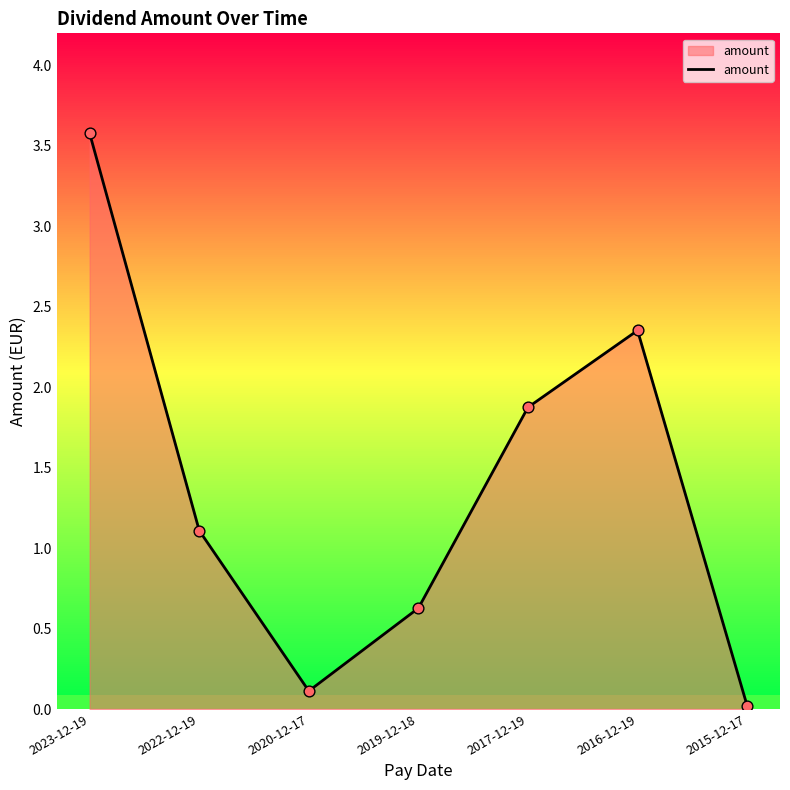

What is the change in value from 2022-12-19 to 2017-12-19?

+0.8